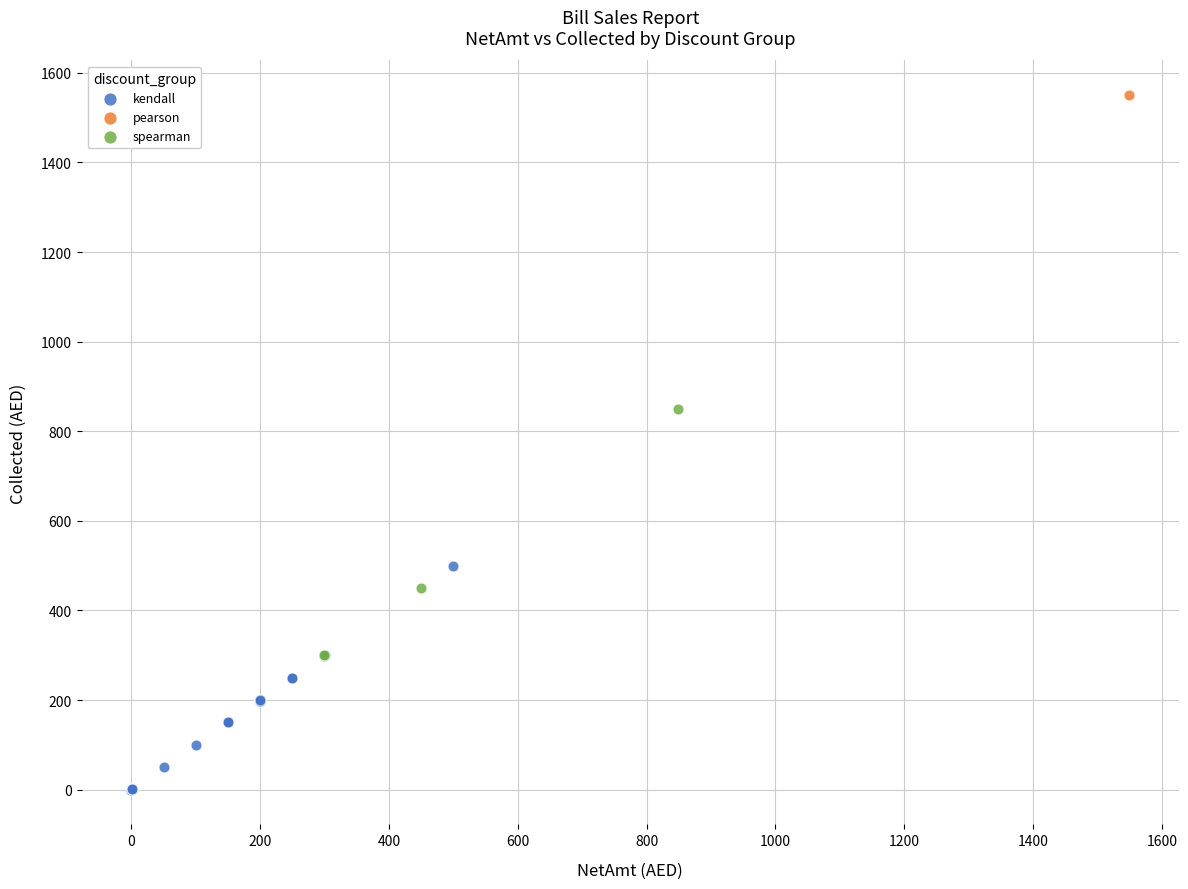

What are all the series names shown in the legend?

kendall, pearson, spearman